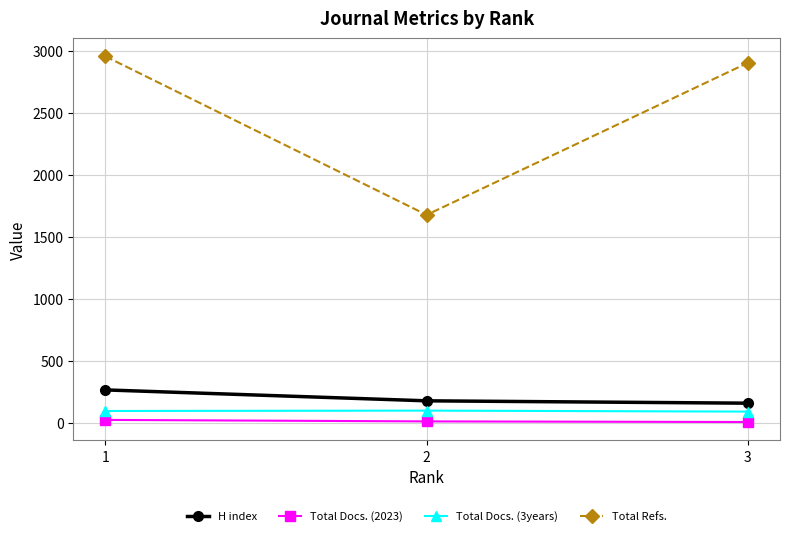

Does the chart have visible grid lines?

Yes